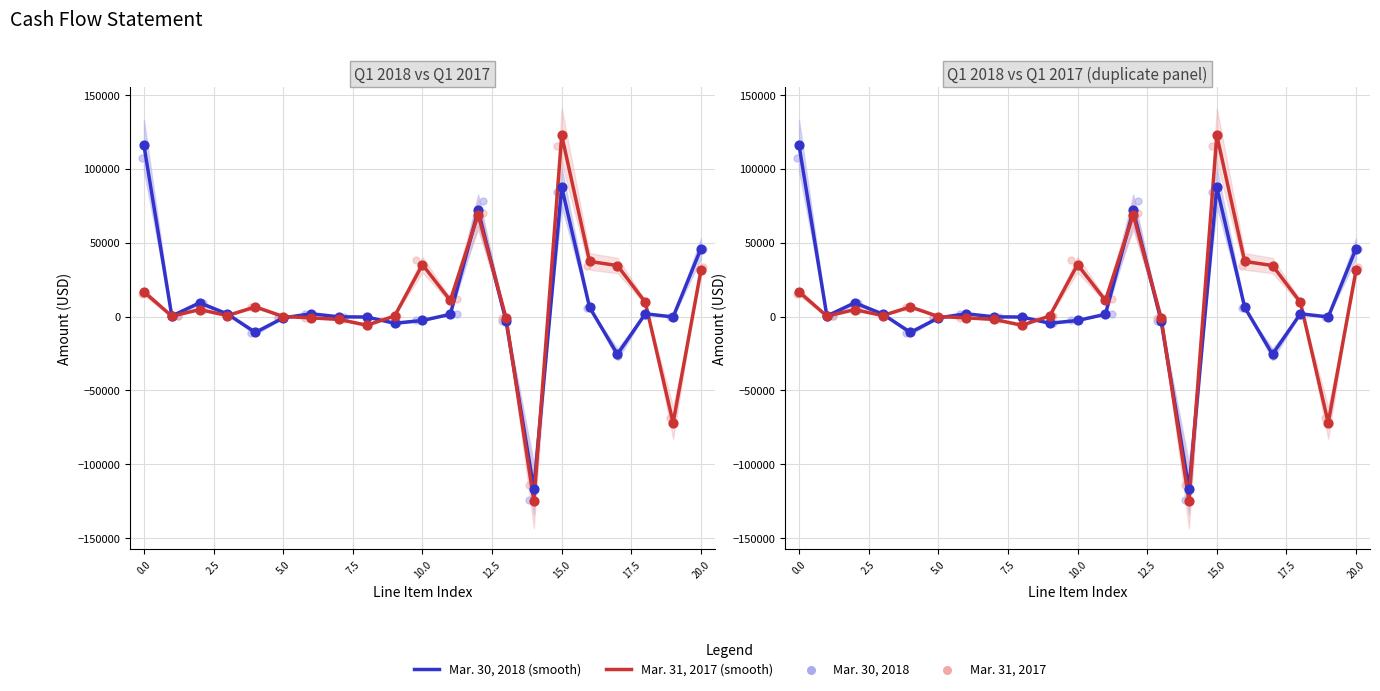

Is the value of Mar. 31, 2017 (smooth) at 5.0 greater than the value of Mar. 30, 2018 (smooth) at 14?

Yes